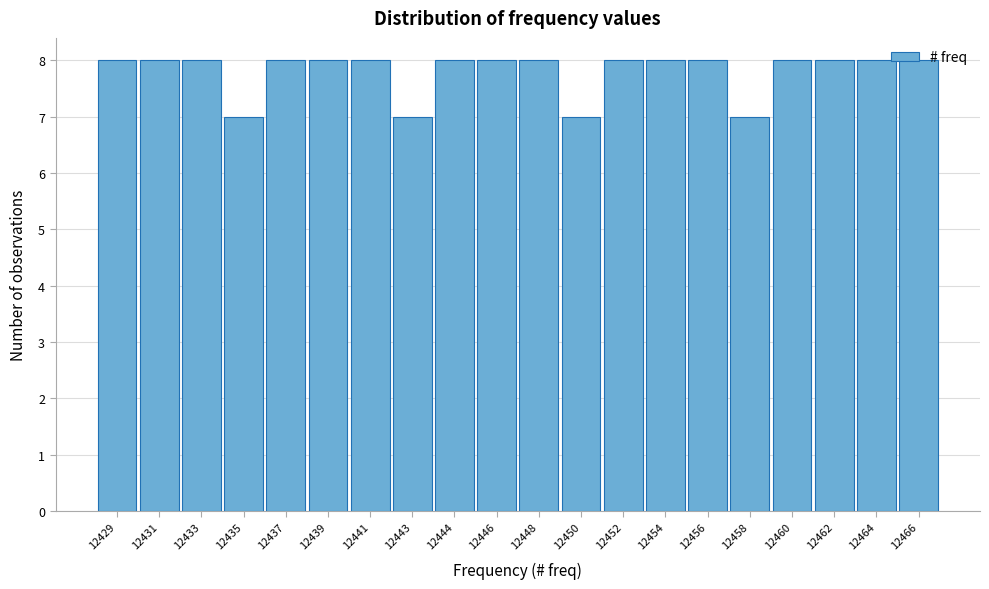

The value at 12456 is 8. True or false?

True